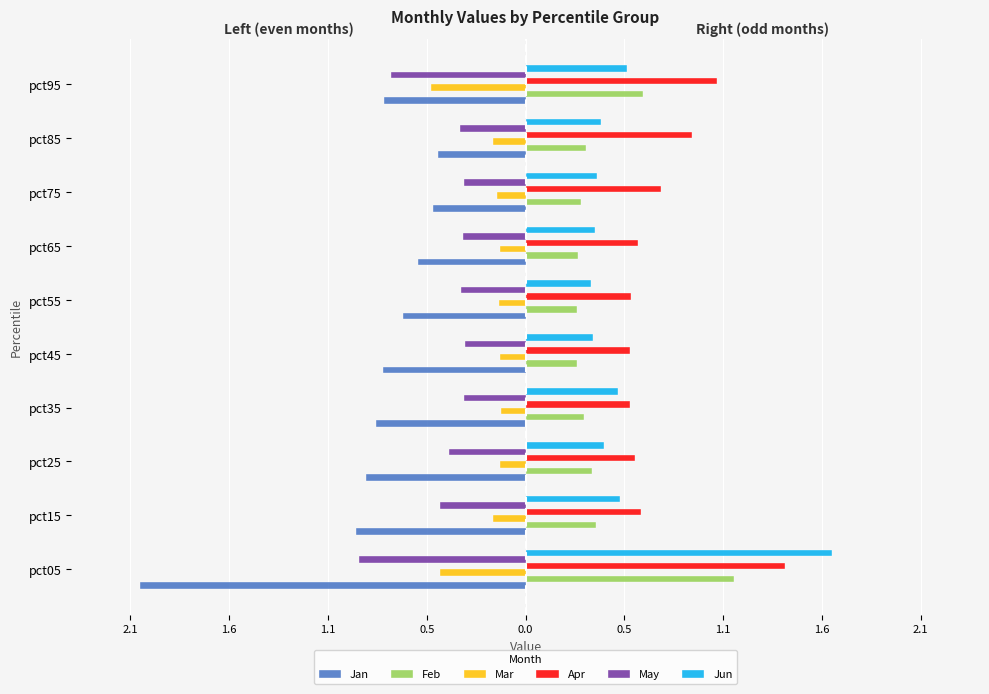

What are all the series names shown in the legend?

Jan, Feb, Mar, Apr, May, Jun